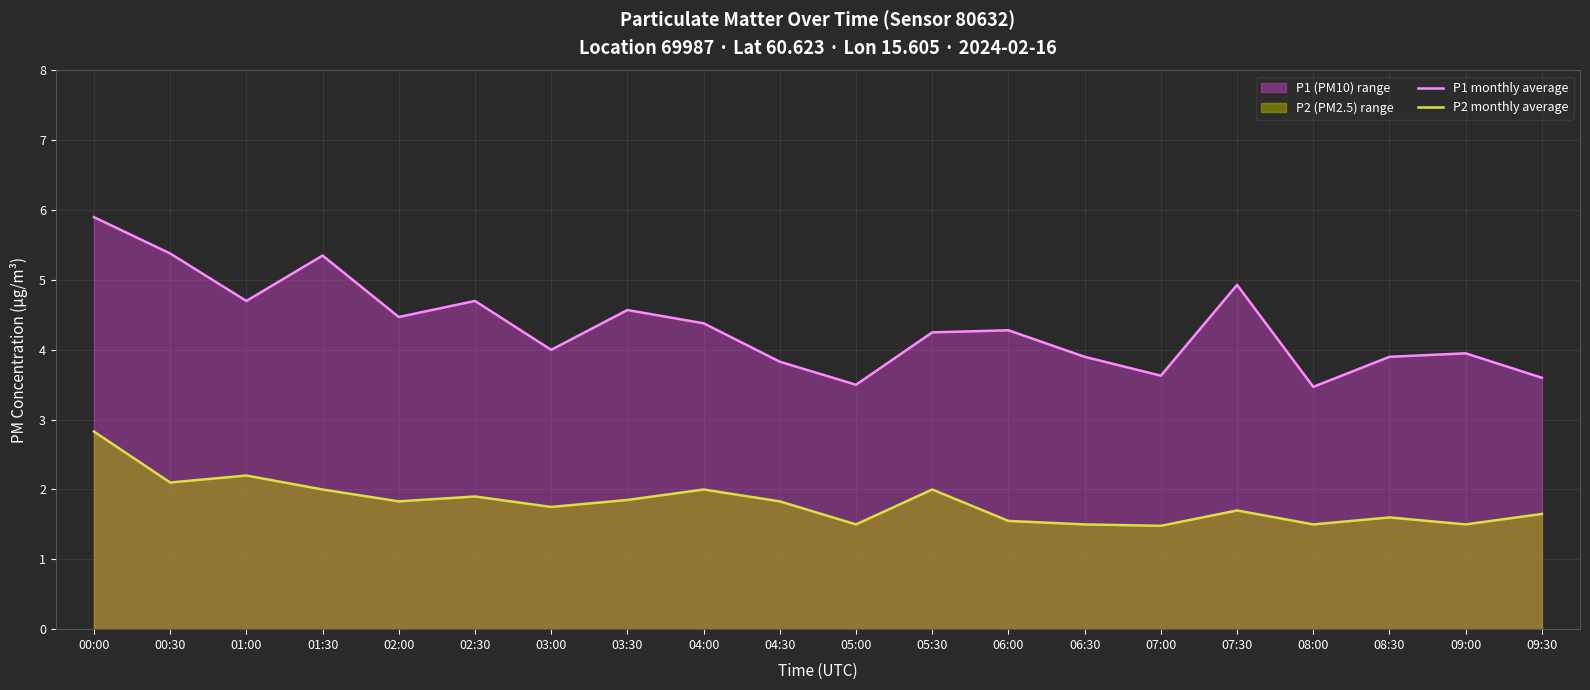

What is the sum of all P1 monthly average values?

86.7